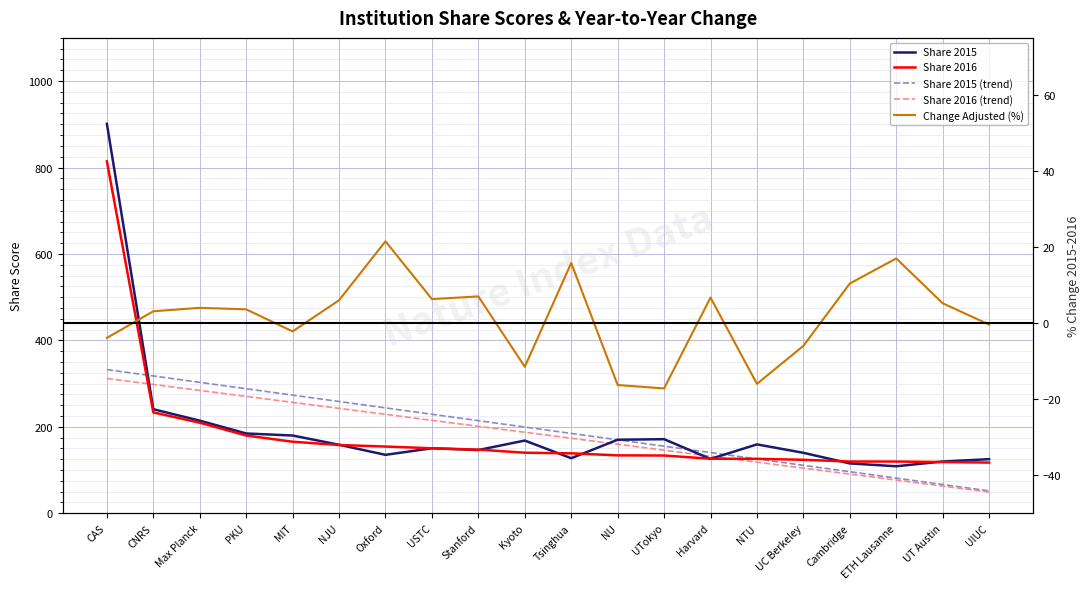

List the labels in order of Change Adjusted (%) value, largest first.

Oxford, ETH Lausanne, Tsinghua, Cambridge, Stanford, Harvard, USTC, NJU, UT Austin, Max Planck, PKU, CNRS, UIUC, MIT, CAS, UC Berkeley, Kyoto, NTU, NU, UTokyo